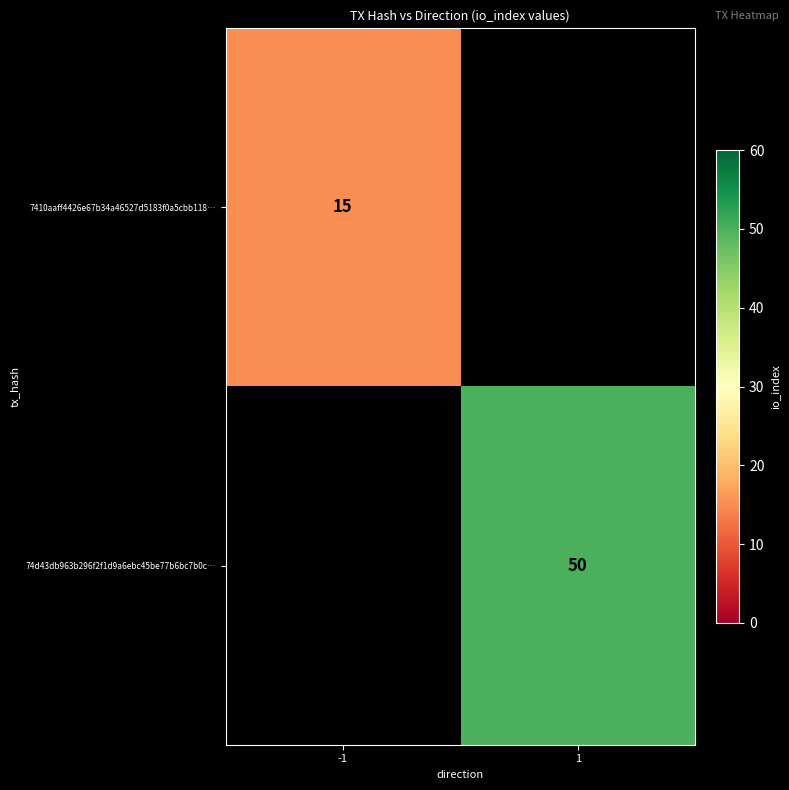

The 7410aaff4426e67b34a46527d5183f0a5cbb118… series shows 8 at -1. True or false?

False